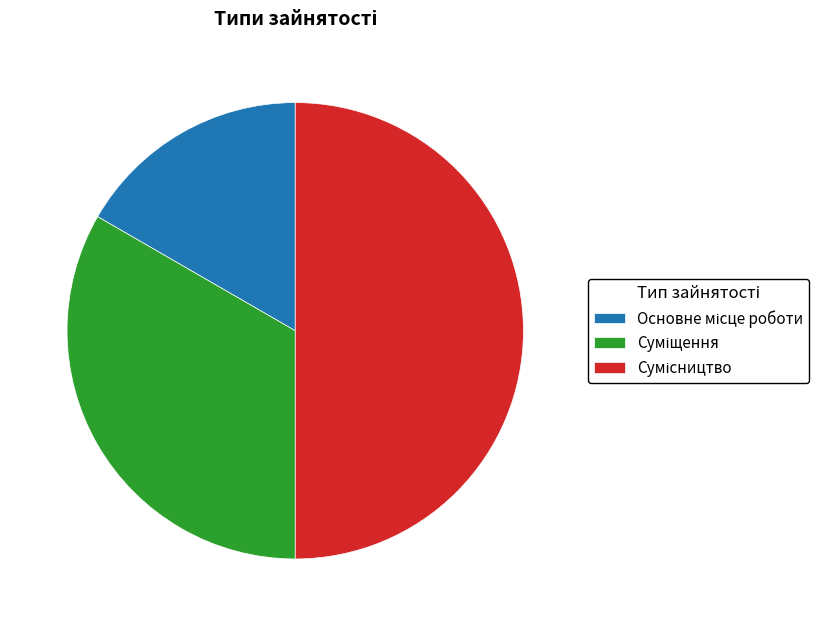

To the nearest percent, what portion does Сумісництво represent?

50%